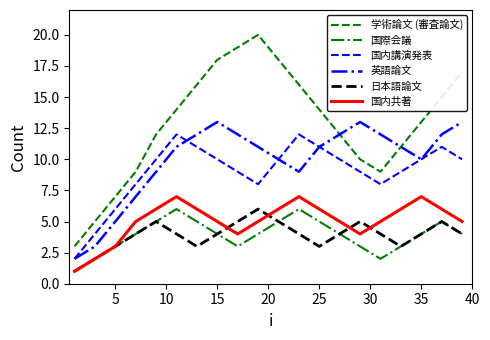

Count the number of data series in this chart.

6